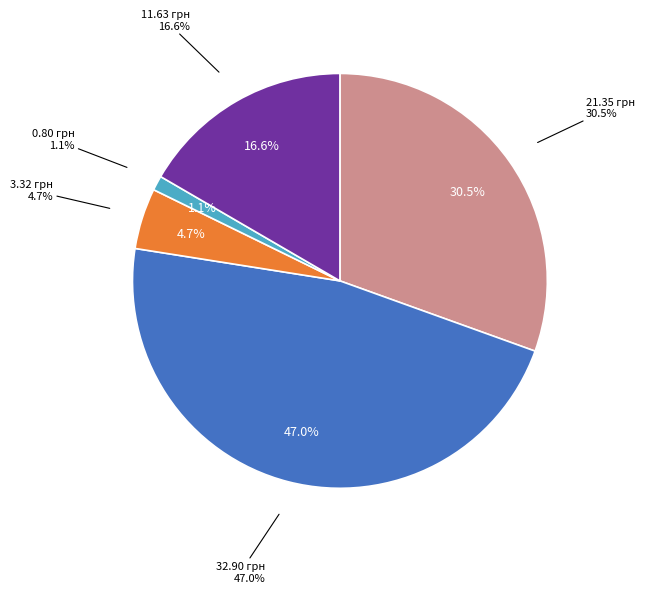

Which has a higher value, Хлеб пшеничный or Хлеб ржаной?

Хлеб пшеничный